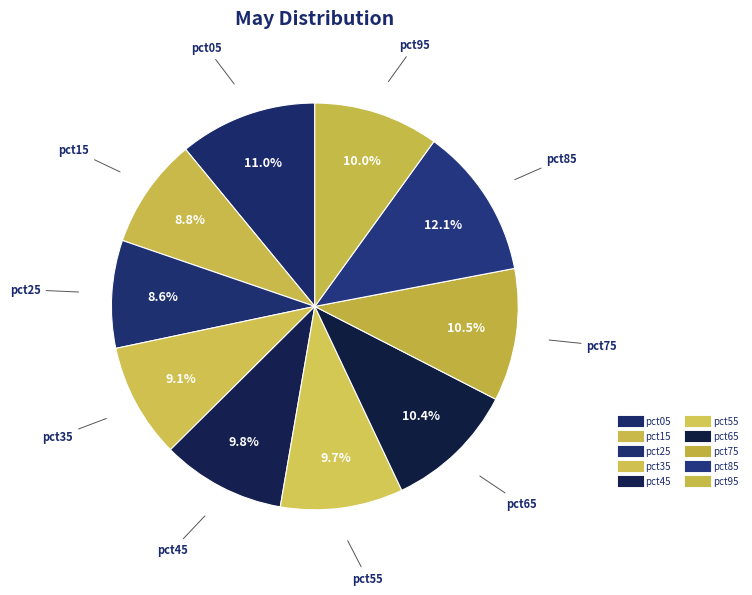

Is there any slice that represents more than half of the pie?

No